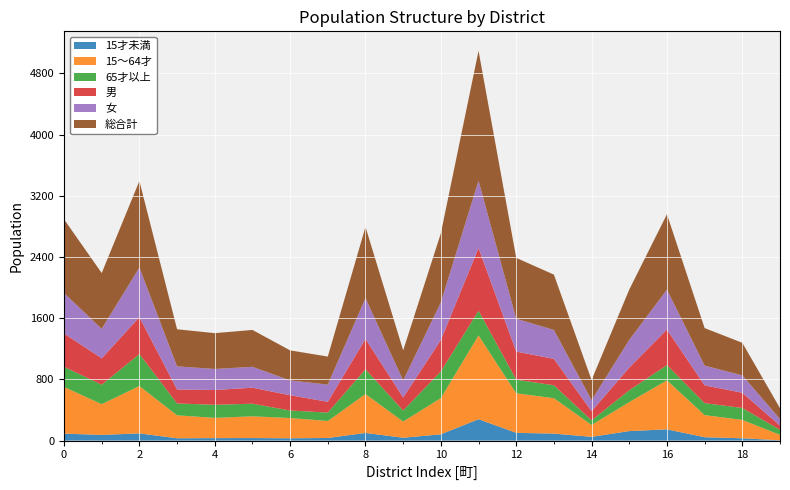

Reading left to right, what are all the values shown in this chart?

15才未満: 91	74	94	30	32	33	30	34	100	37	82	279	101	91	49	124	147	44	30	4
15～64才: 610	402	619	300	265	284	265	222	508	212	473	1095	517	463	155	379	640	289	240	71
65才以上: 263	254	418	155	171	165	98	110	323	144	348	324	178	169	60	155	199	157	156	66
男: 436	345	482	183	193	209	200	141	398	171	412	819	367	345	120	296	465	232	199	55
女: 528	385	649	302	275	273	193	225	533	222	491	879	429	378	144	362	521	258	227	86
総合計: 964	730	1131	485	468	482	393	366	931	393	903	1698	796	723	264	658	986	490	426	141